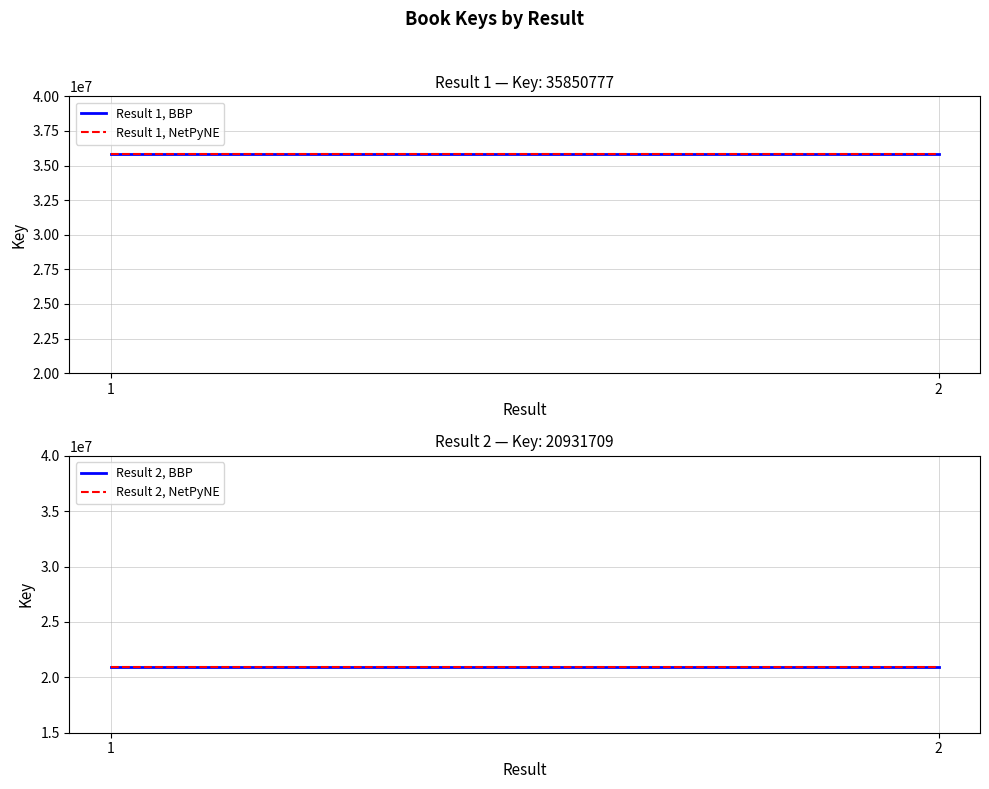

The Result 1, BBP series shows 35850777 at 1. True or false?

True